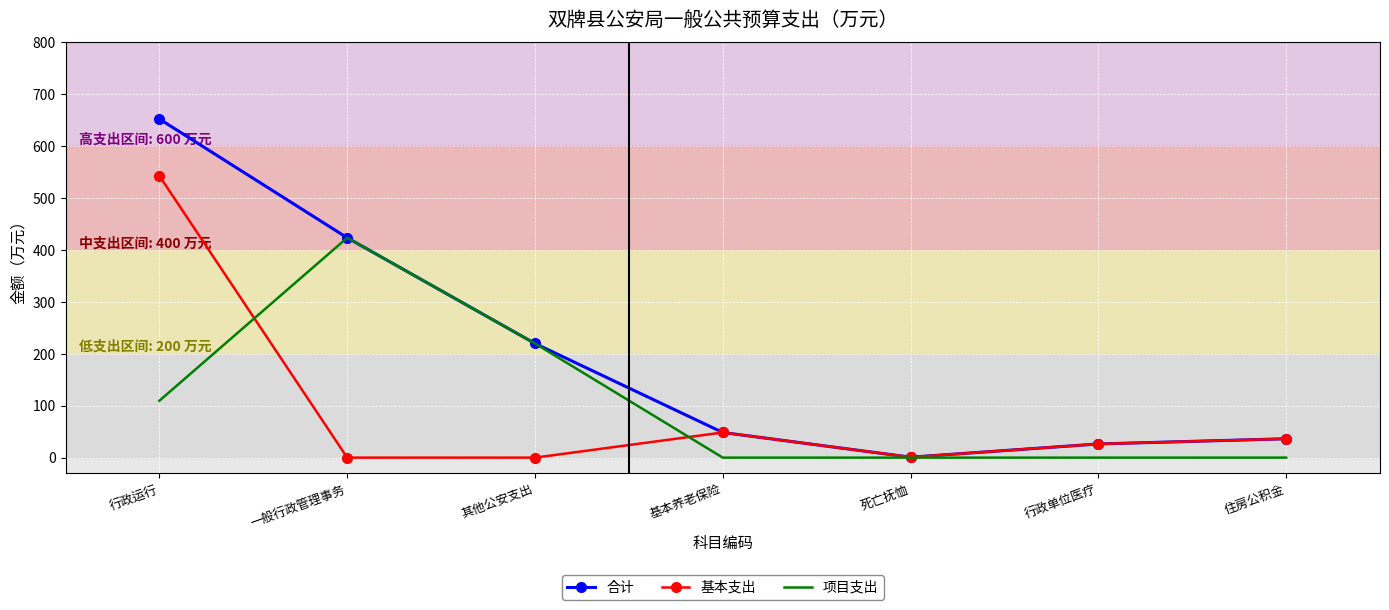

Where is 合计 nearest to the value 326?

一般行政管理事务